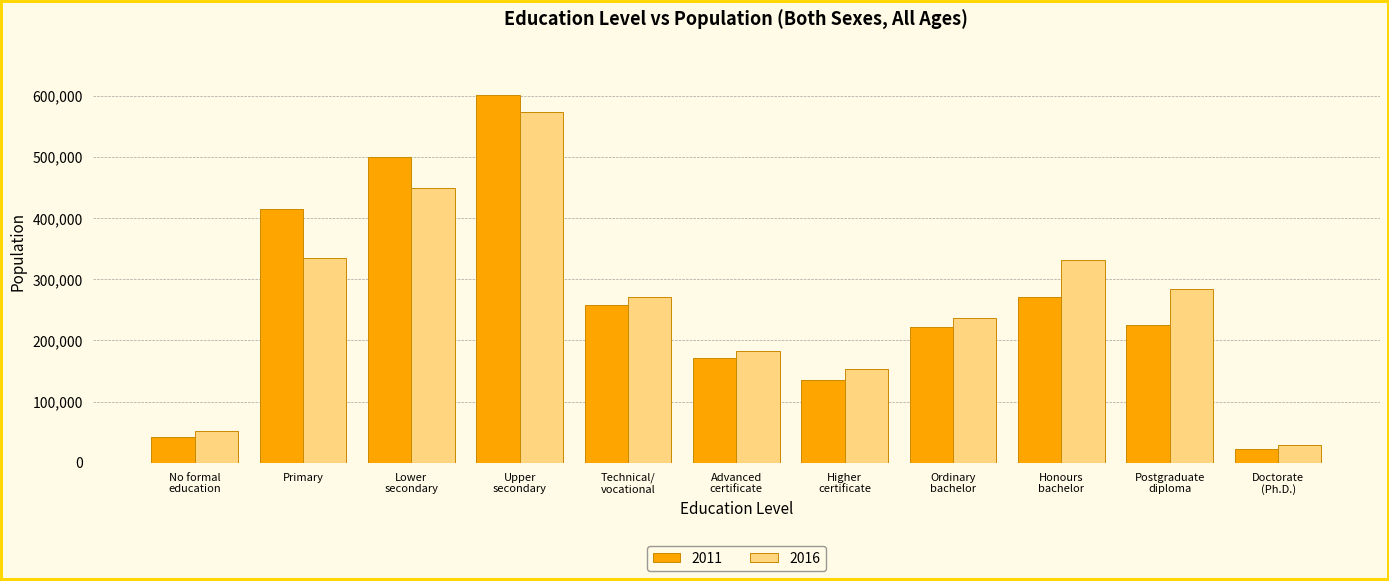

Is the value of 2016 at Ordinary
bachelor greater than the value of 2011 at Honours
bachelor?

No